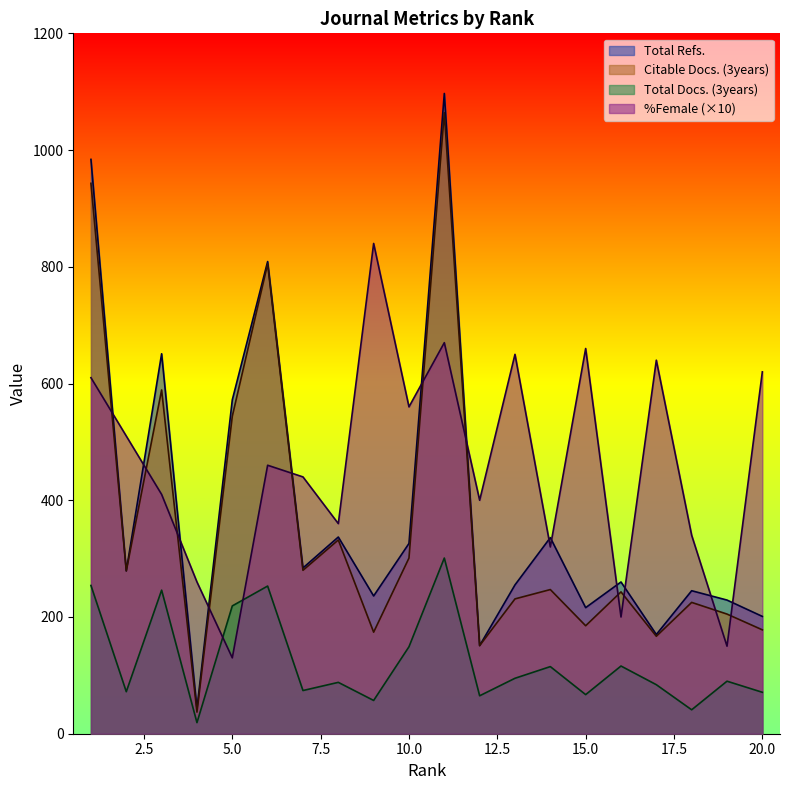

Reading right to left, extract all data points from this chart.

Total Refs.: 201	229	245	170	260	216	336	255	151	1097	326	236	337	284	809	572	43	651	279	984
Total Docs. (3years): 71	90	41	84	116	67	115	95	65	301	149	57	88	74	253	219	19	246	72	254
Citable Docs. (3years): 178	205	225	167	243	185	247	231	151	1064	301	174	332	280	805	544	37	589	279	943
%Female: 620	150	340	640	200	660	320	650	400	670	560	840	360	440	460	130	260	410	510	610